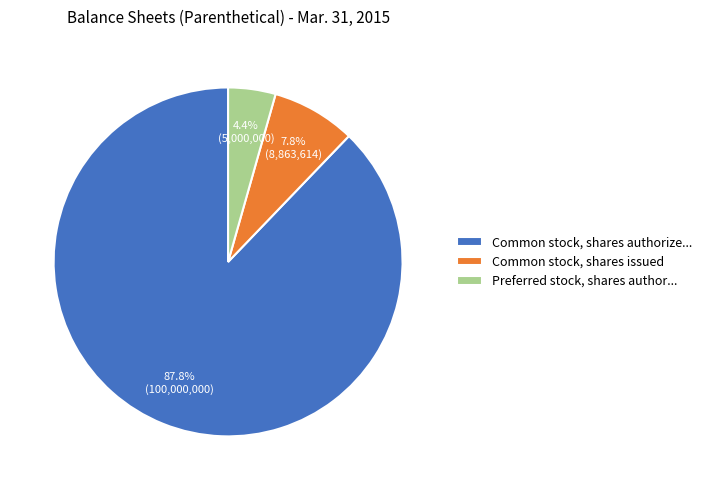

Rank the categories by value from highest to lowest.

Common stock, shares authorize..., Common stock, shares issued, Preferred stock, shares author...